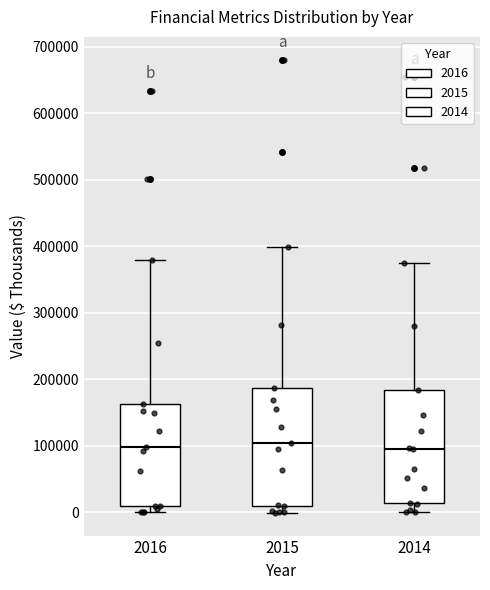

Reading left to right, transcribe this box plot: for each box, give where its median line is, the range the box spans, and where its two whiskers end, as read against the y-axis. The values are not printed on the chart, so give them approximately, as read against the axis.

2016: median 100000, box 10000 to 160000, whiskers 0 to 380000
2015: median 100000, box 10000 to 190000, whiskers 0 to 400000
2014: median 90000, box 10000 to 180000, whiskers 0 to 380000